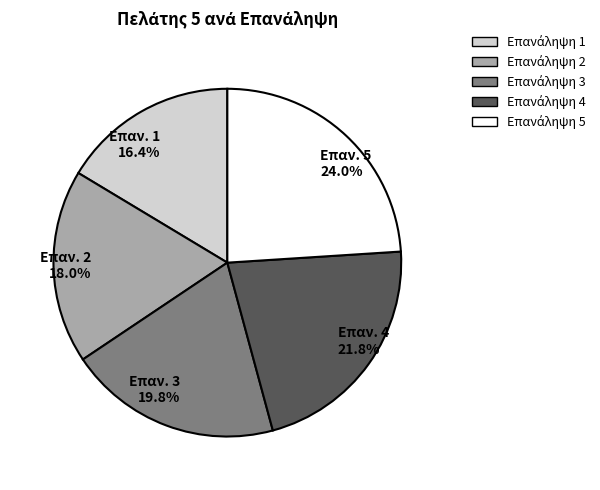

Is there a majority slice in this chart?

No